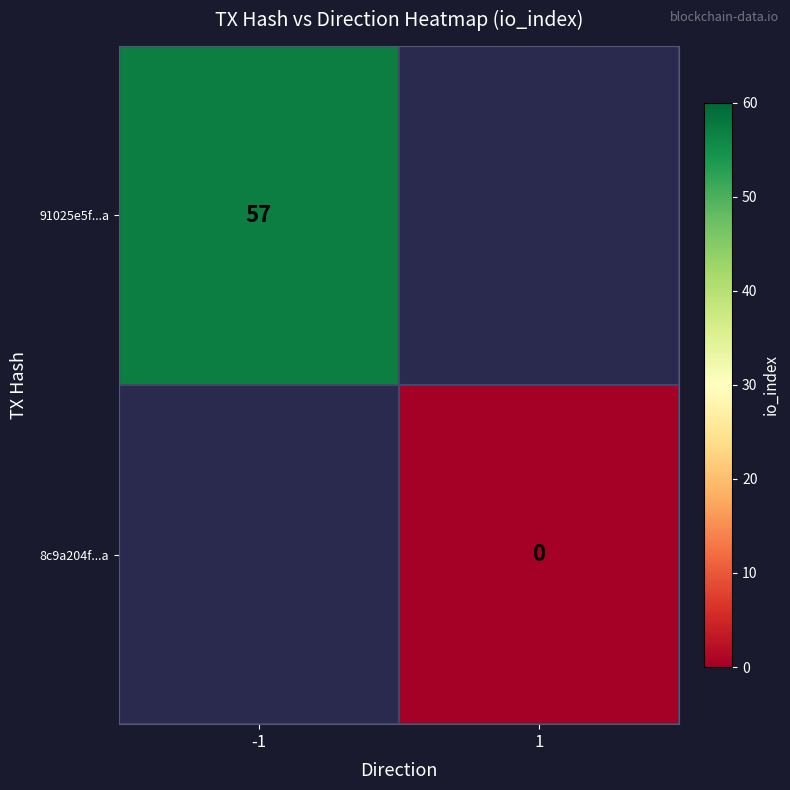

At which category does the chart reach its peak across all series?

-1